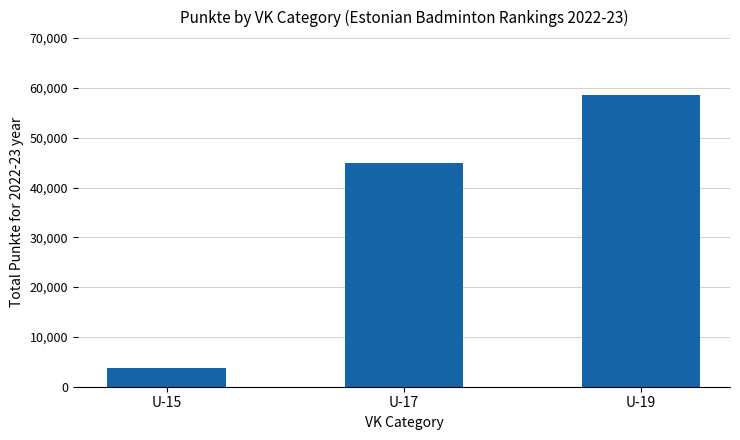

How many bars are there in total?

3